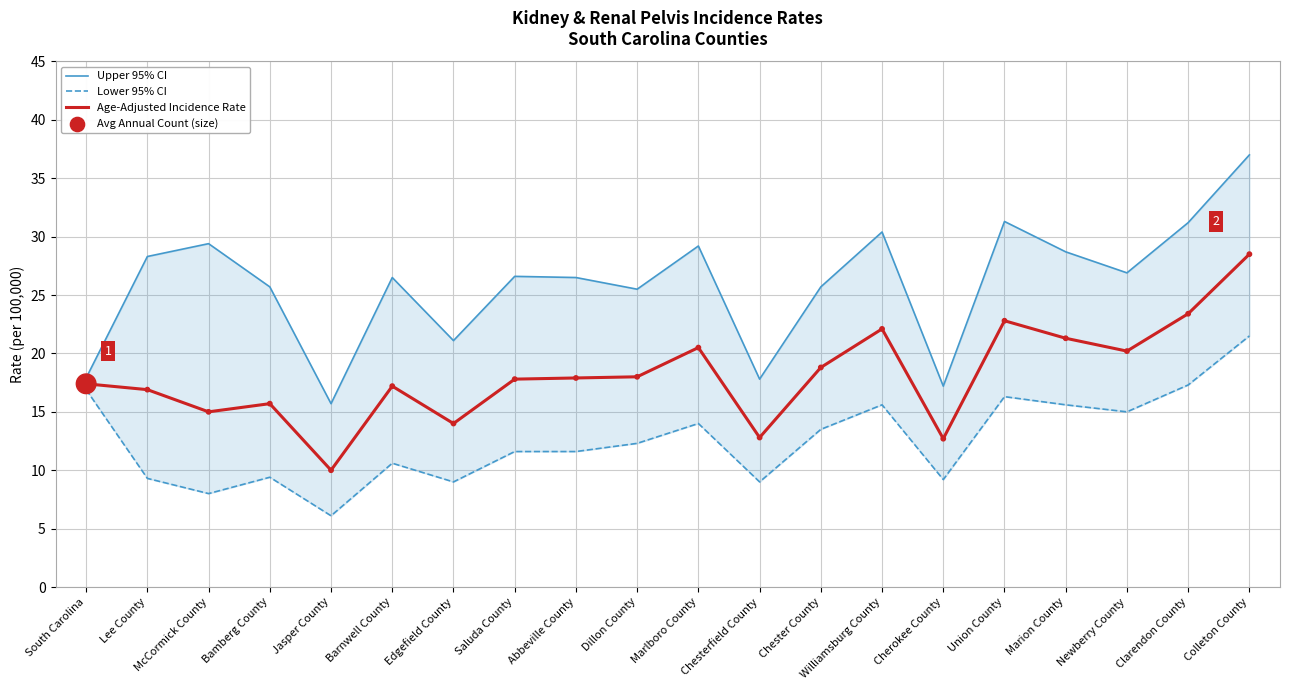

Which series contains the lowest Y value?

Lower 95% CI